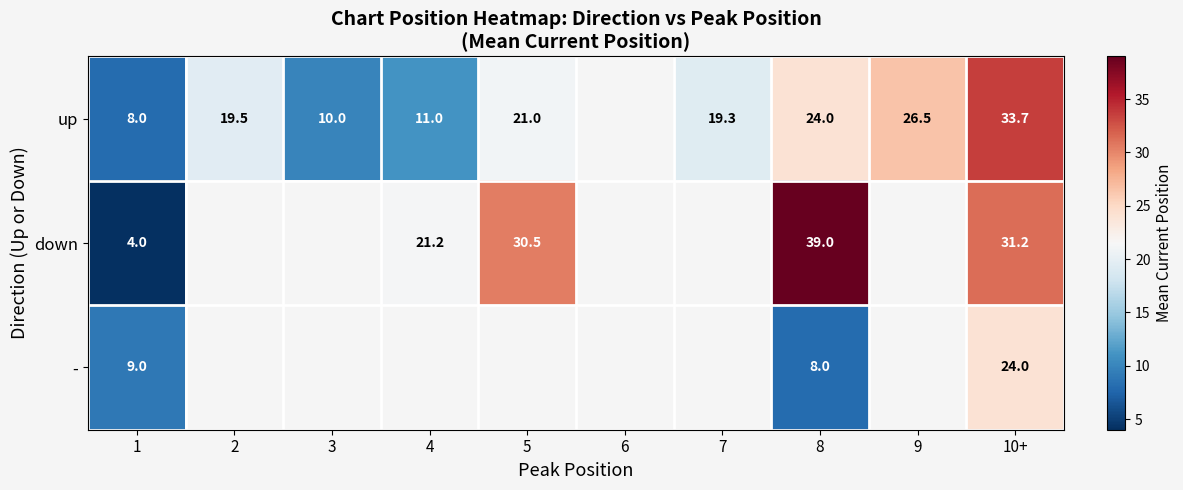

The up series shows 26.2 at 7. True or false?

False